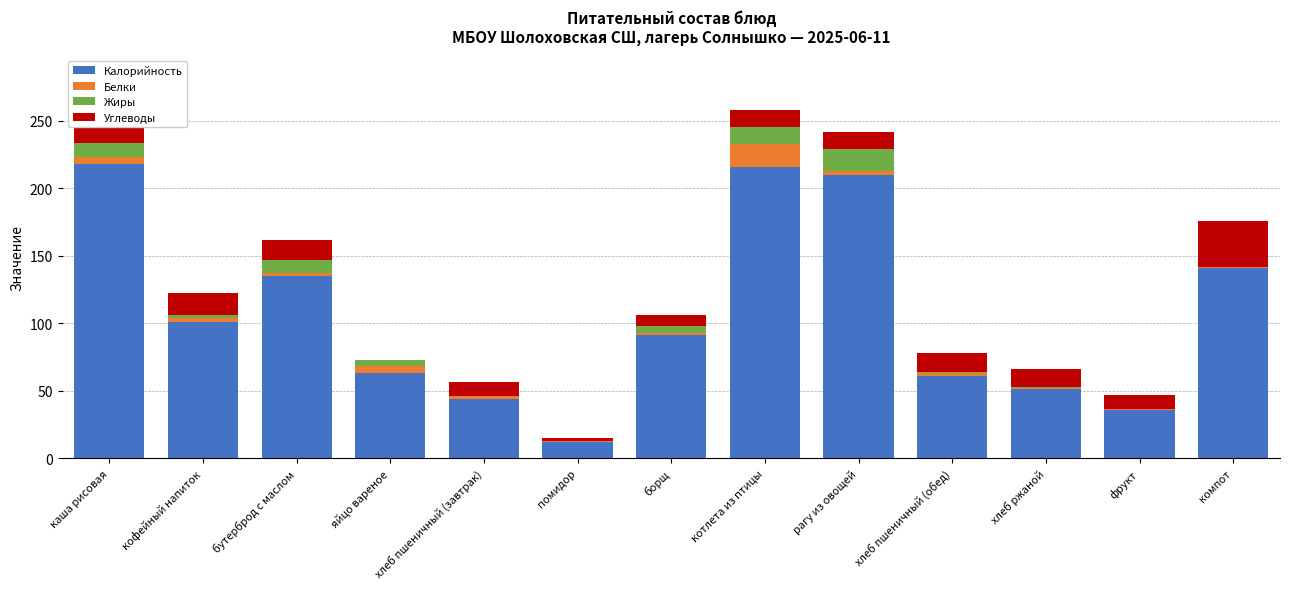

What is the difference between the Белки values at бутерброд с маслом and рагу из овощей?

0.3